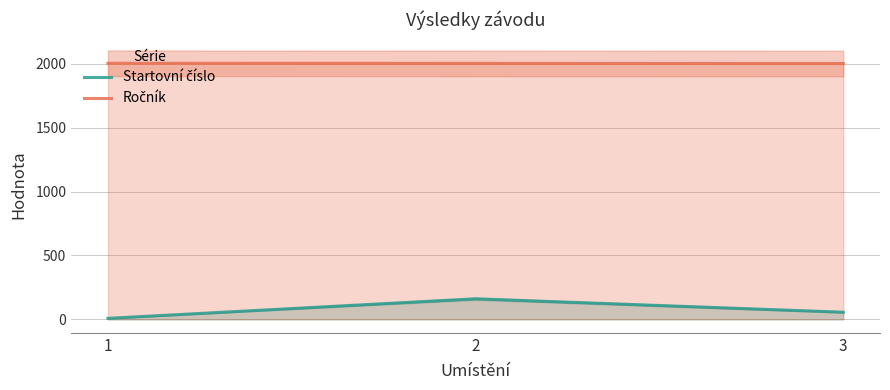

Which category has the highest value in the Startovní číslo series?

2